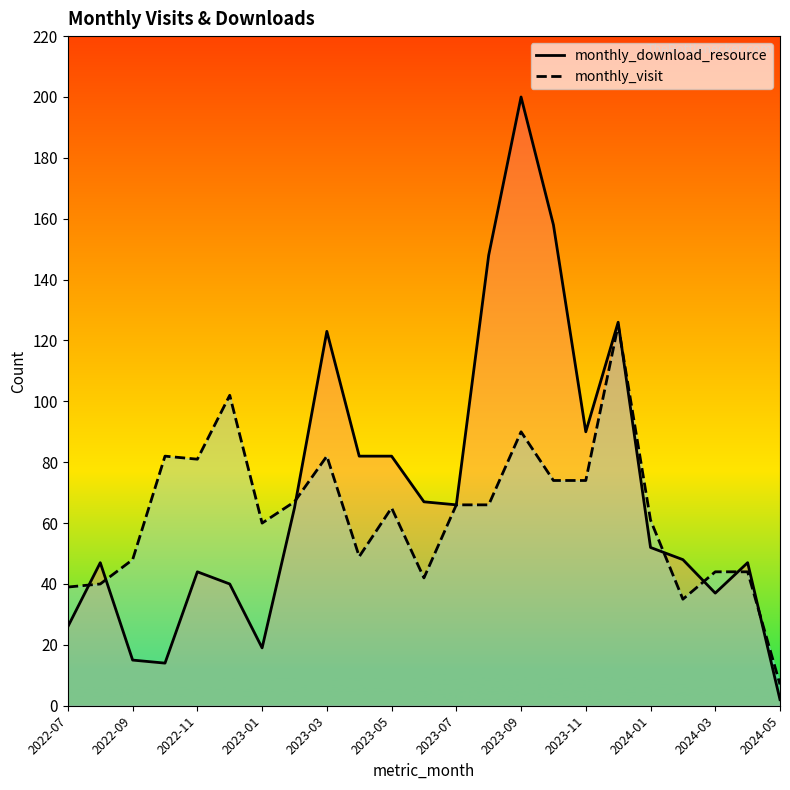

True or false: monthly_download_resource and monthly_visit cross at least once.

True